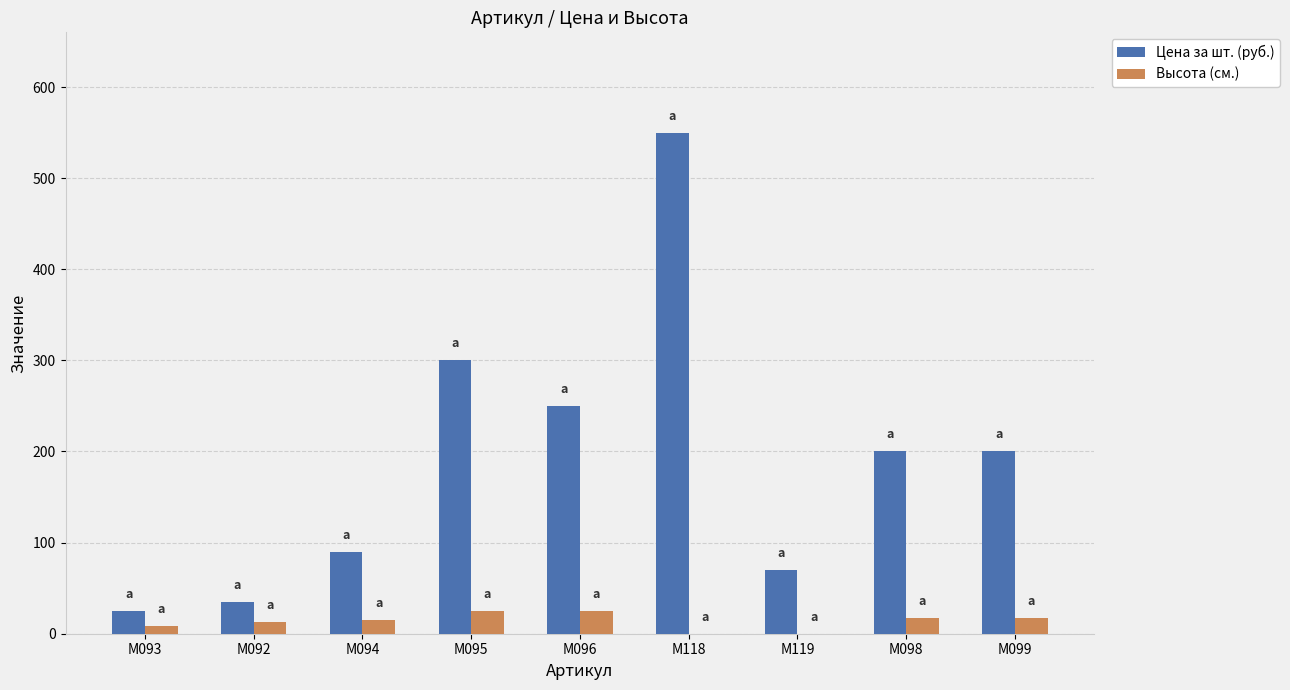

How many categories are shown in the chart?

9